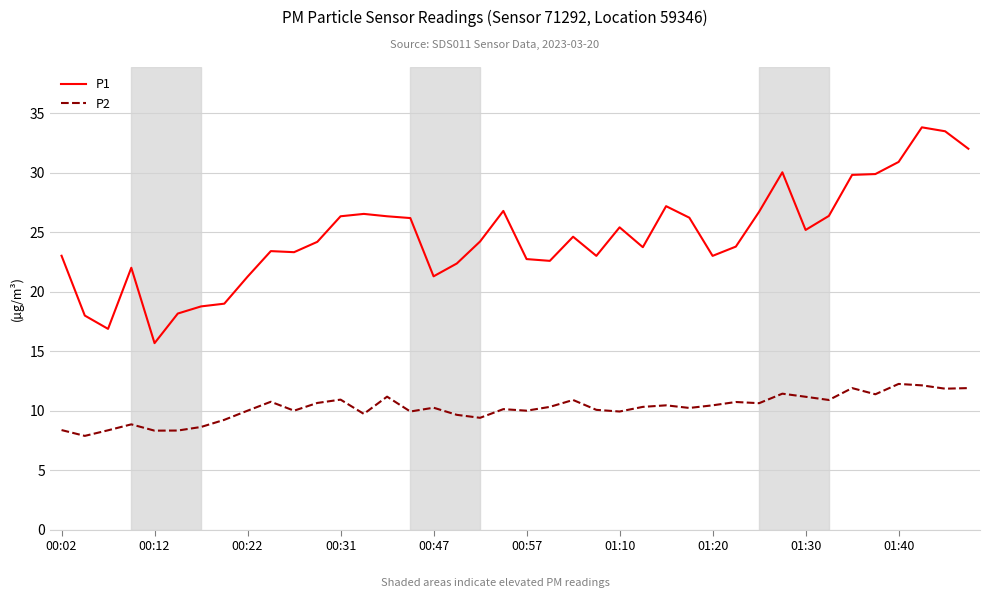

What is the difference between the maximum and minimum values in the P2 series?

4.4